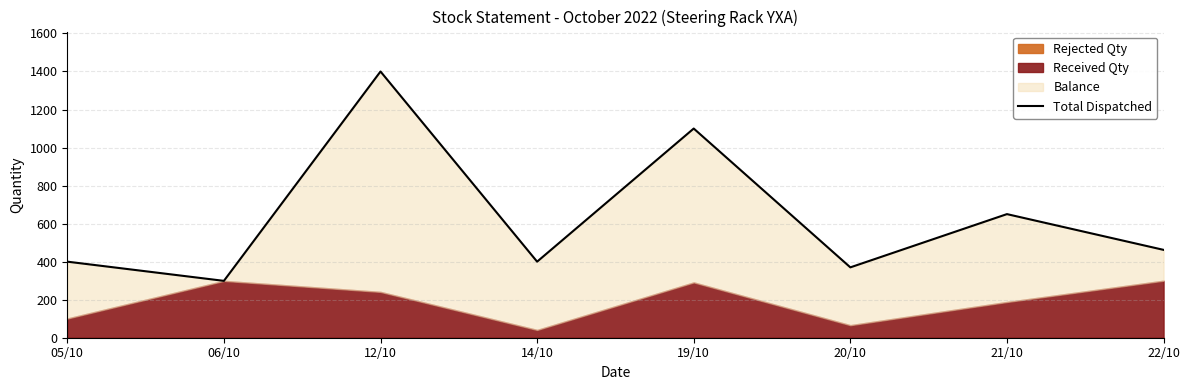

What is the difference between the maximum and minimum values?

1101